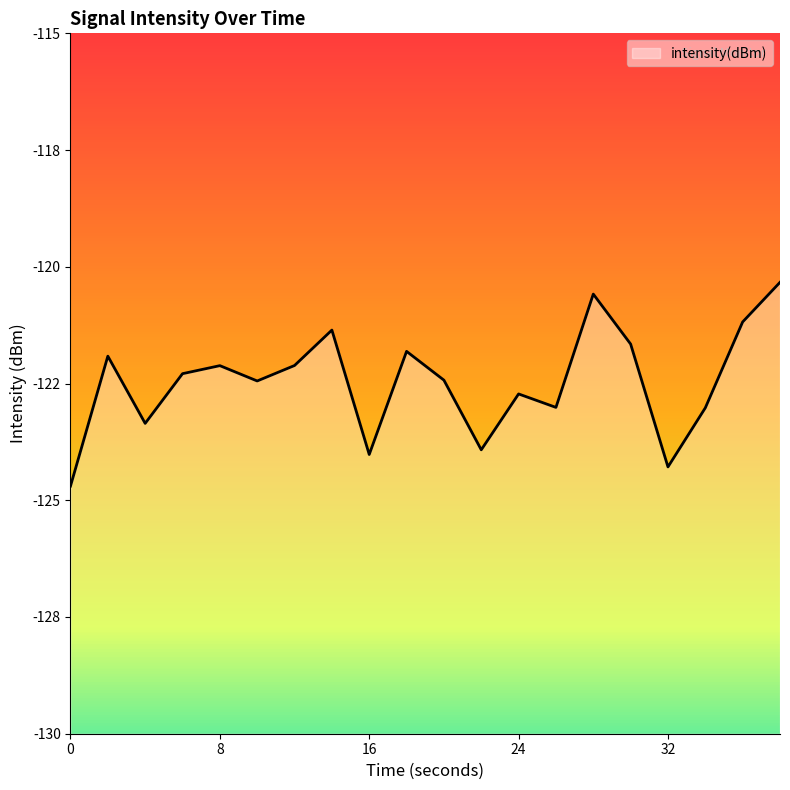

What is the sum of all values?

-2449.3